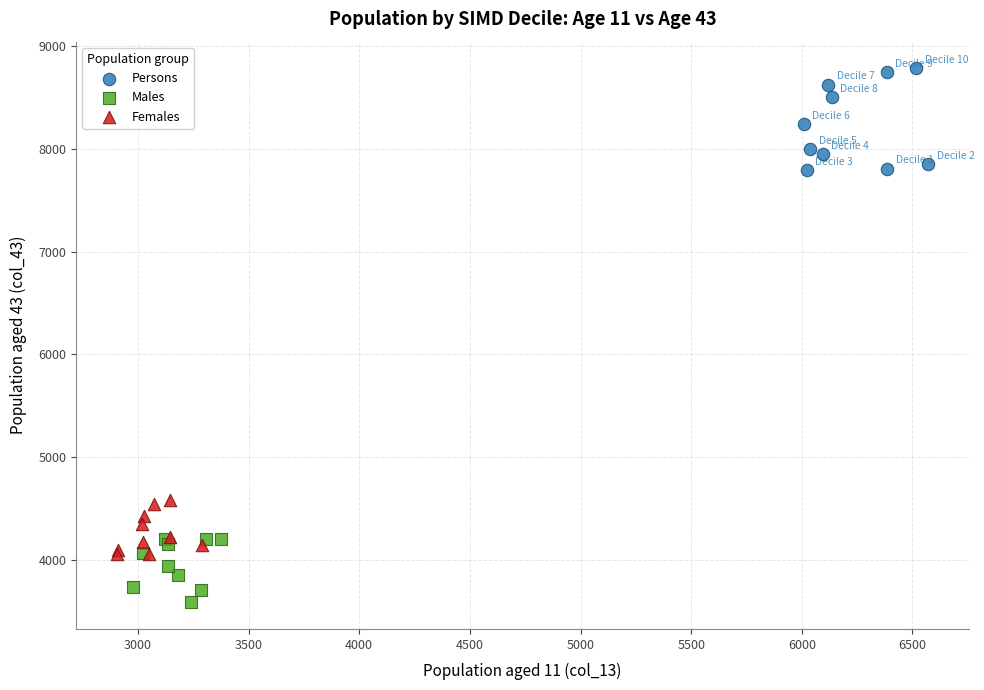

Which series reaches the minimum Y coordinate?

Males